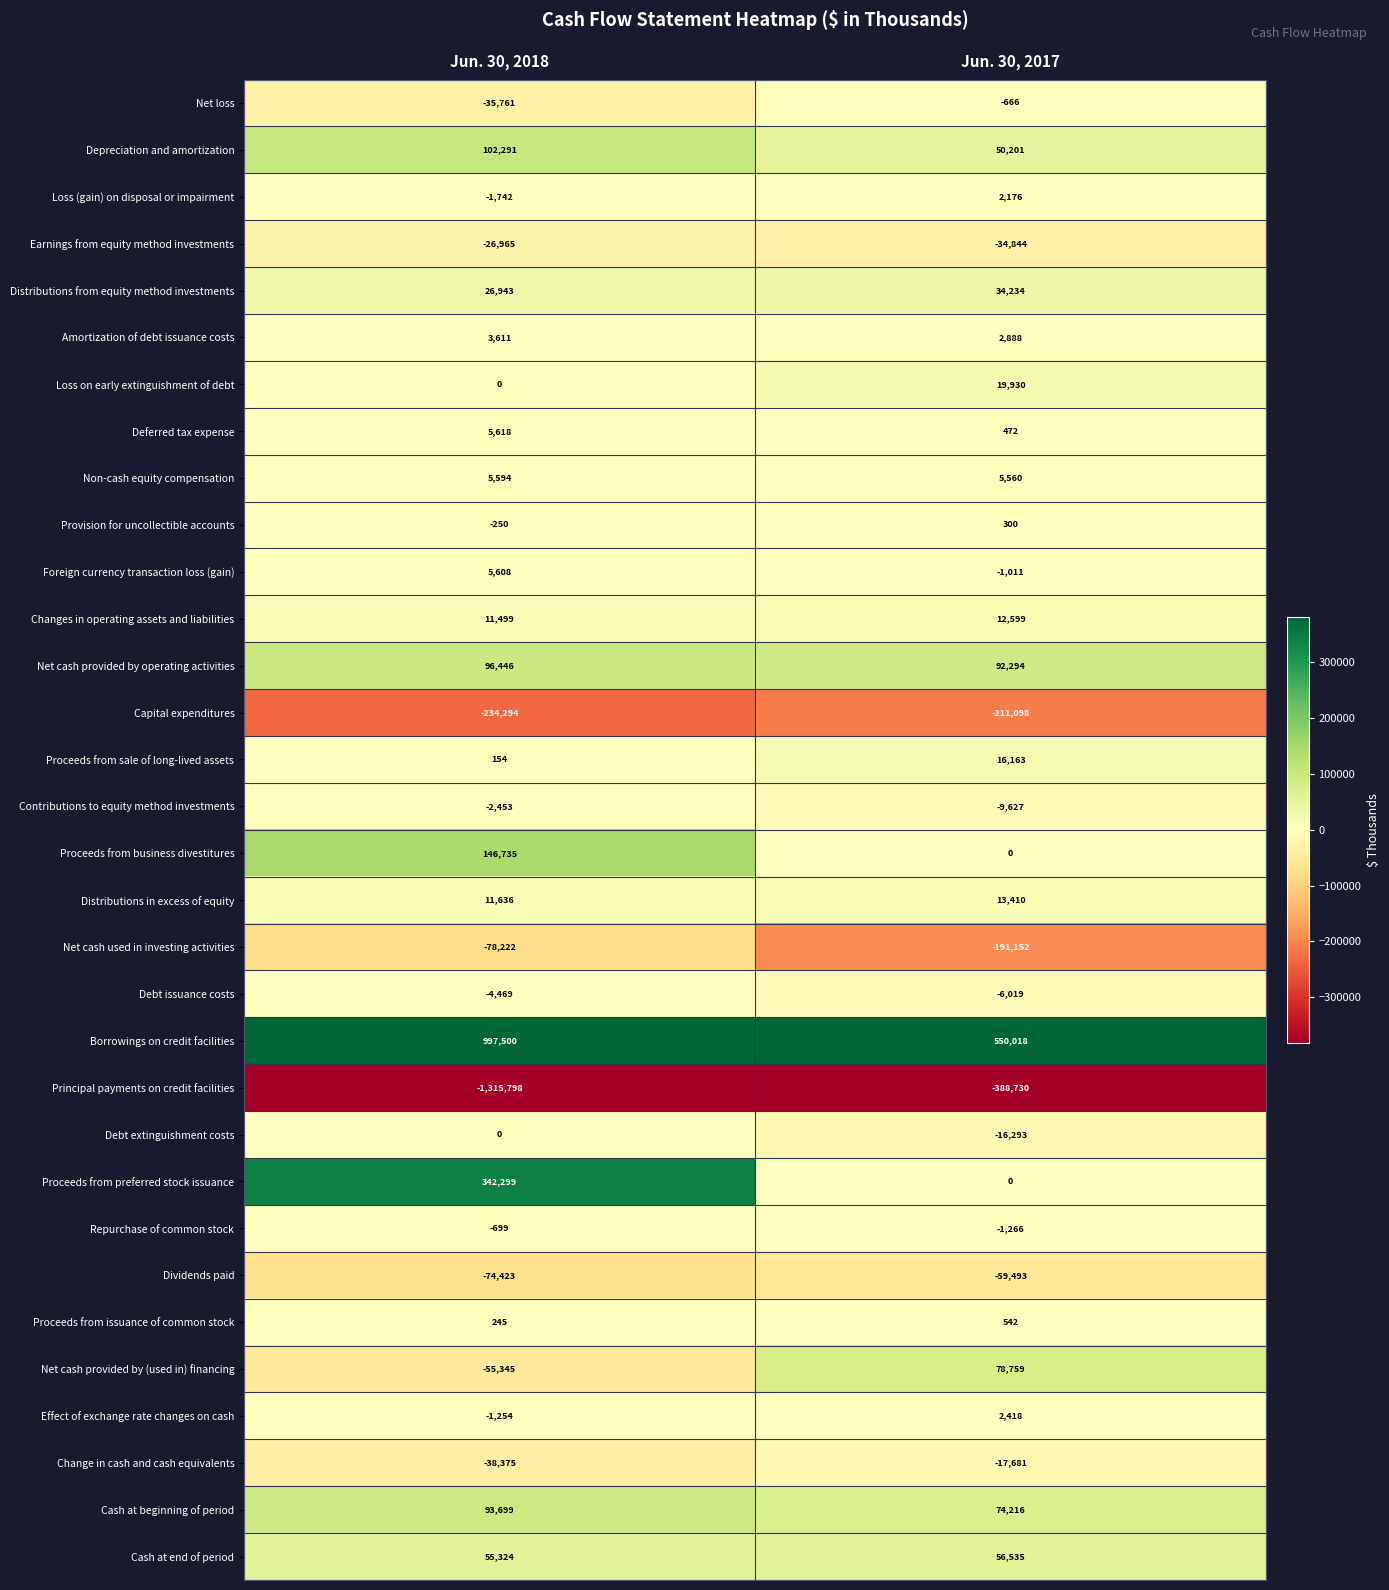

What is the maximum value shown in the chart?

997500